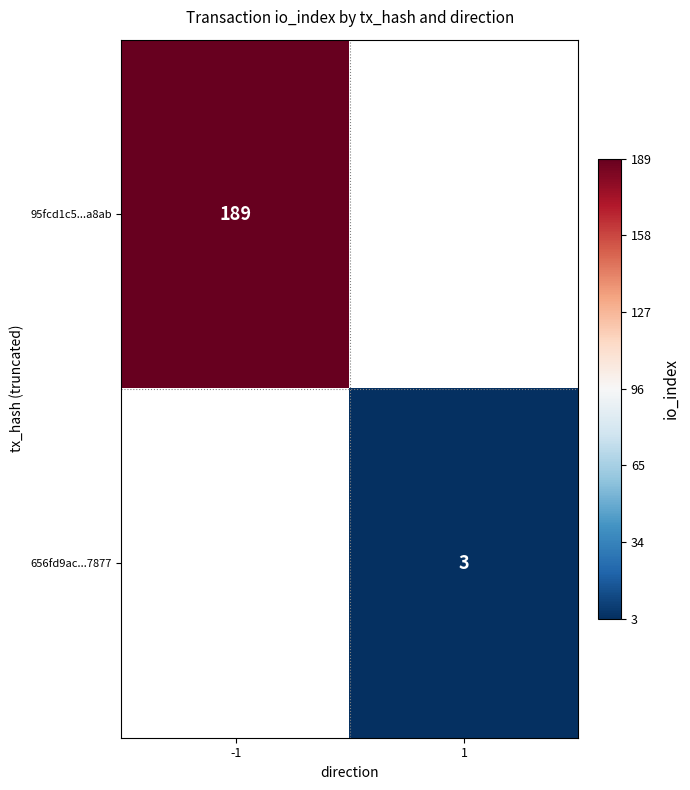

The value of 656fd9ac...7877 at 1 is 3. True or false?

True